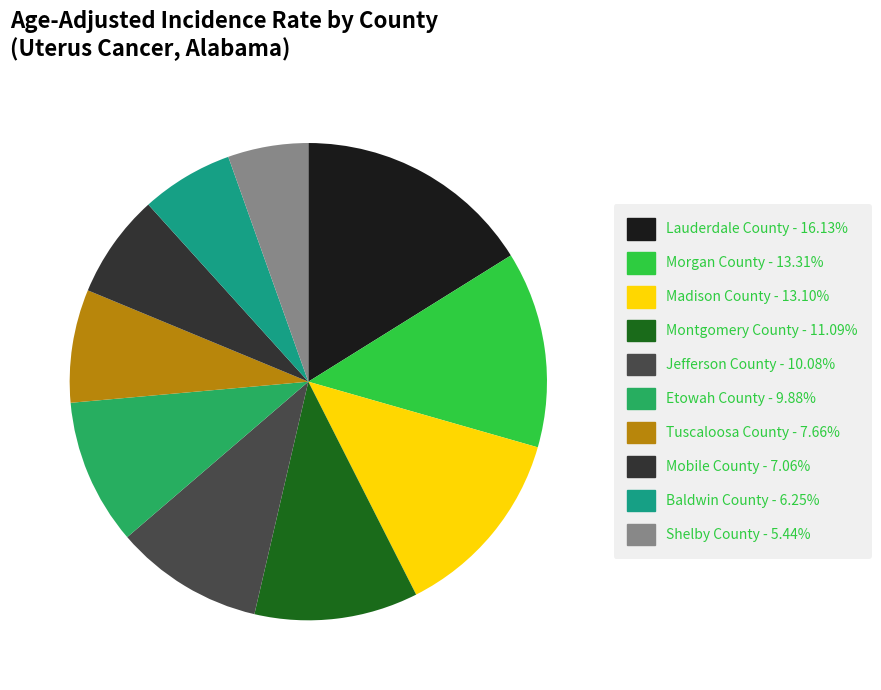

Is it true that Etowah County is 22% of the pie?

False